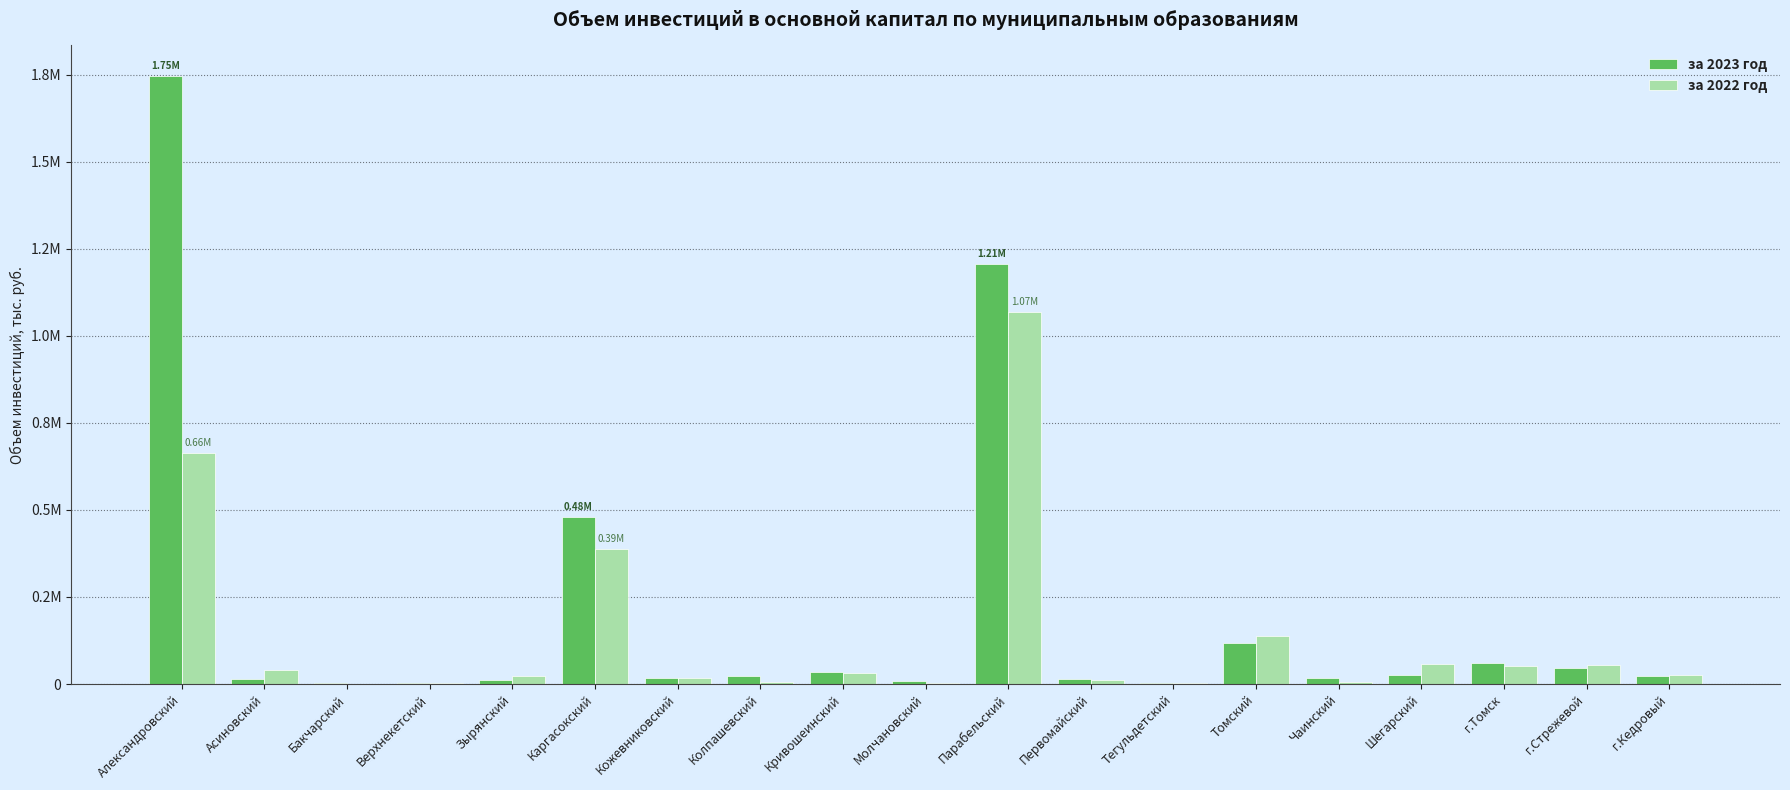

At which label is за 2022 год closest to 534654?

Александровский